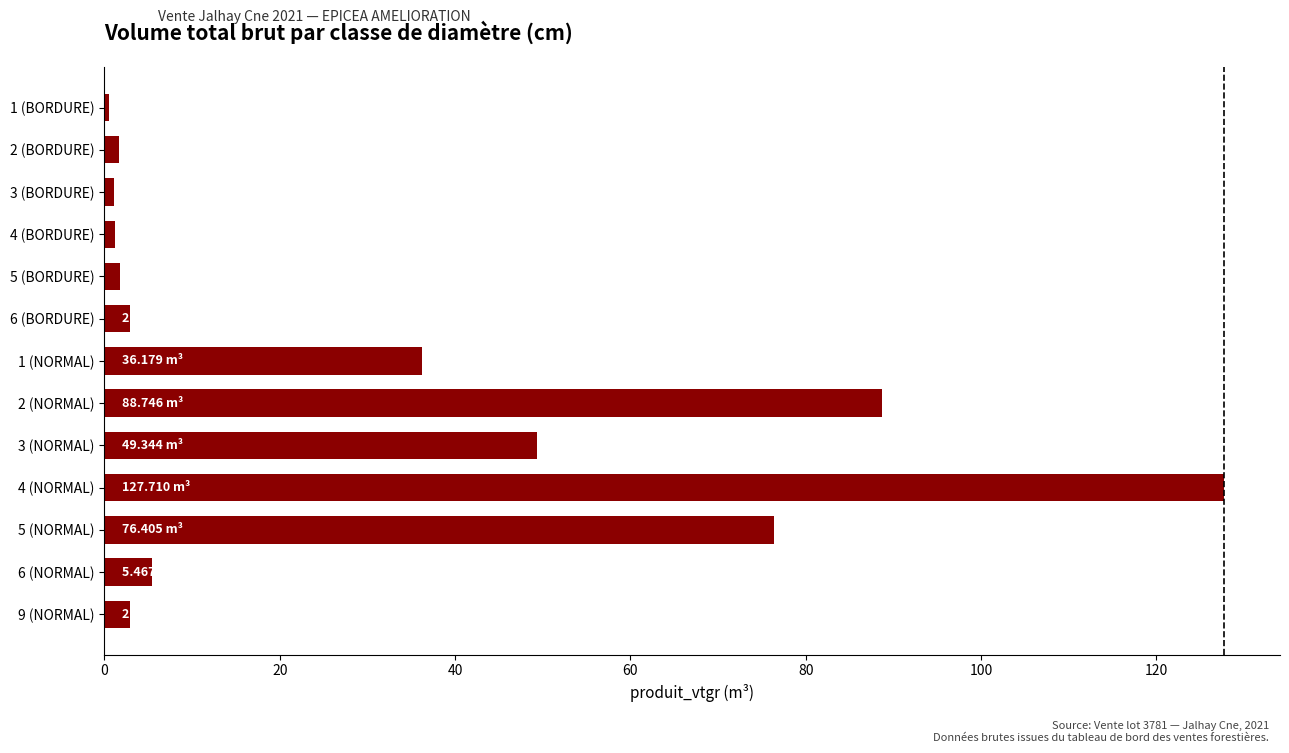

What is the change in value from 4 (NORMAL) to 9 (NORMAL)?

-124.8